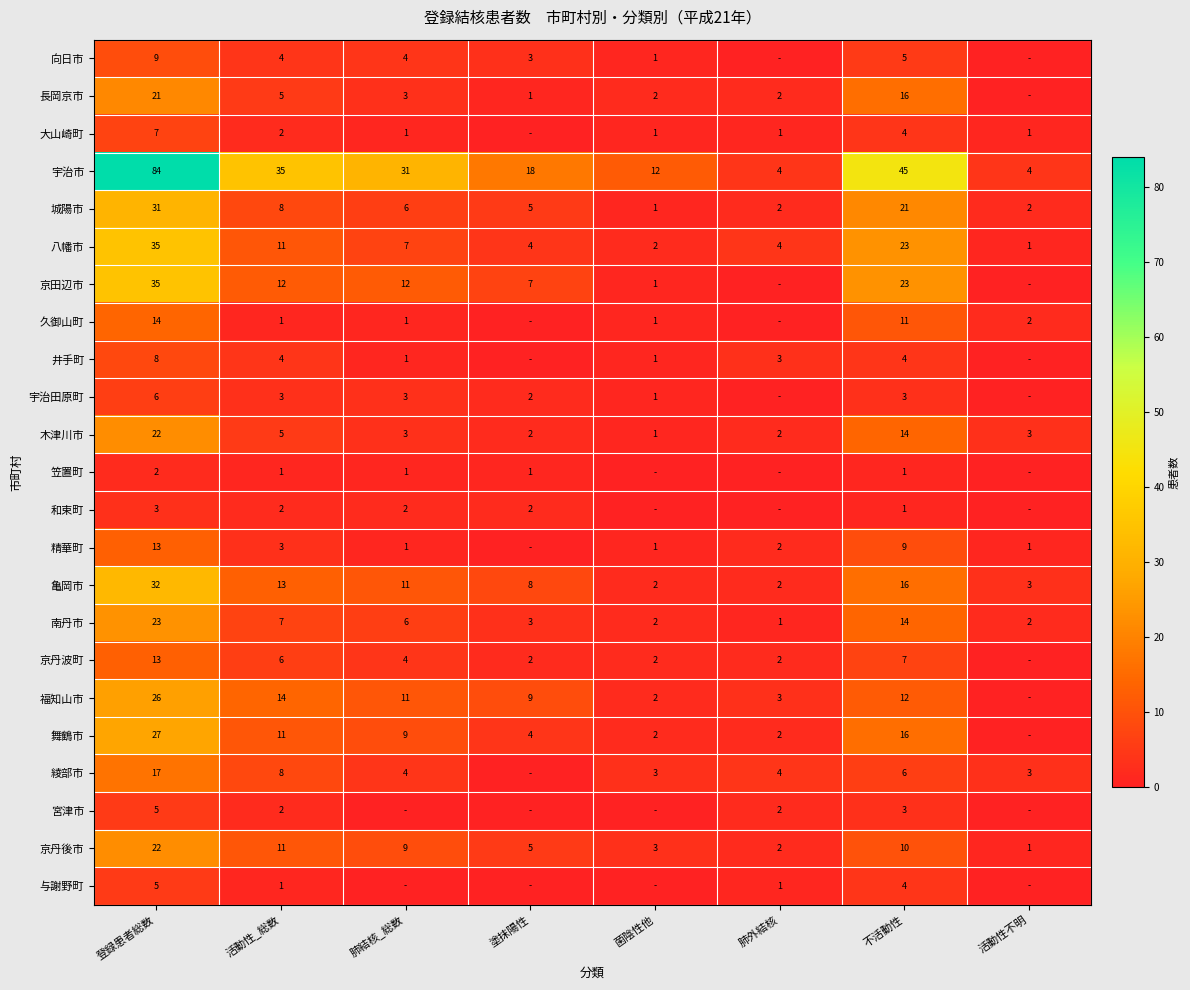

Where does the 南丹市 series first go above 6?

登録患者総数